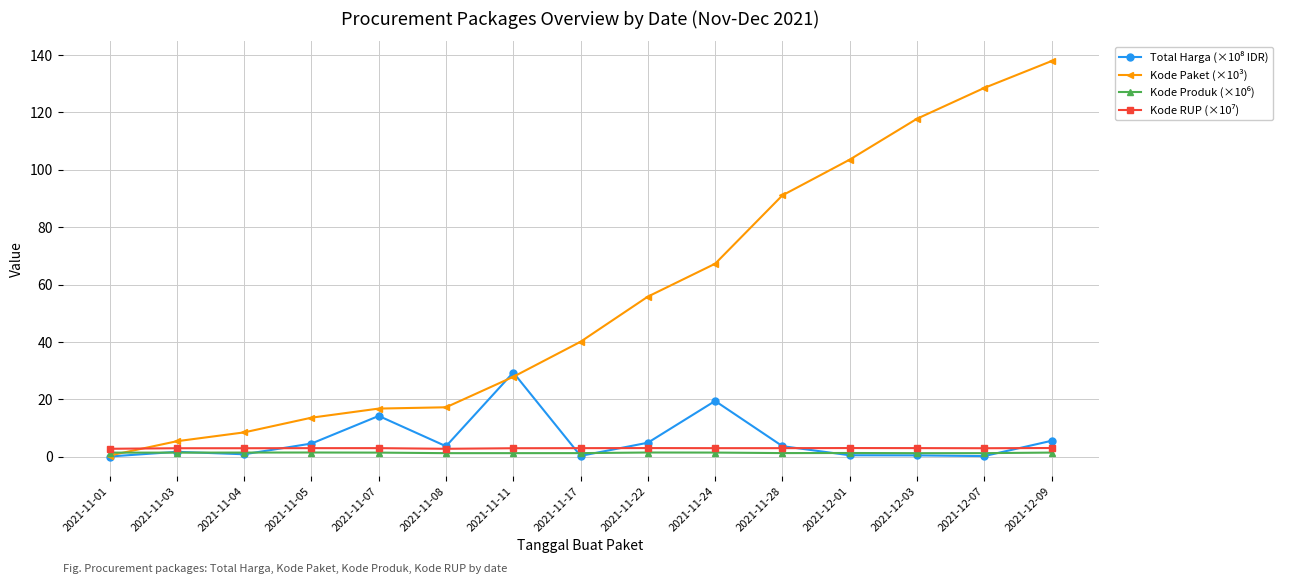

At which category is the sum across all series the highest?

2021-12-09